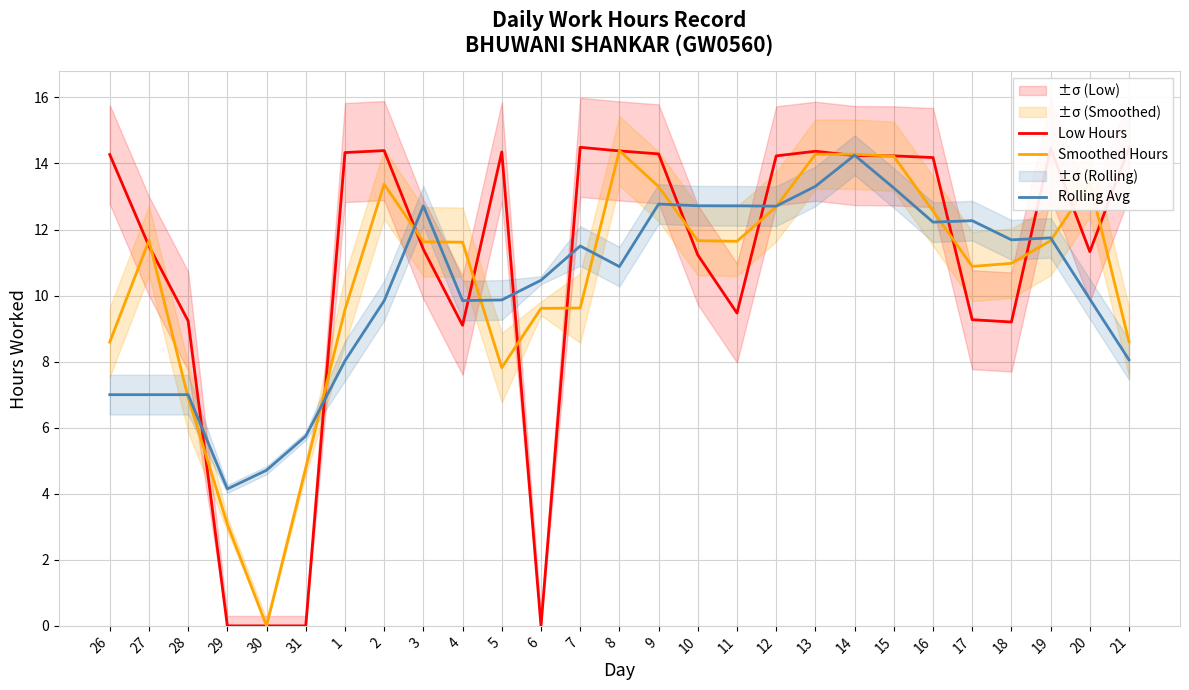

Is this an area chart (filled region under the line)?

No